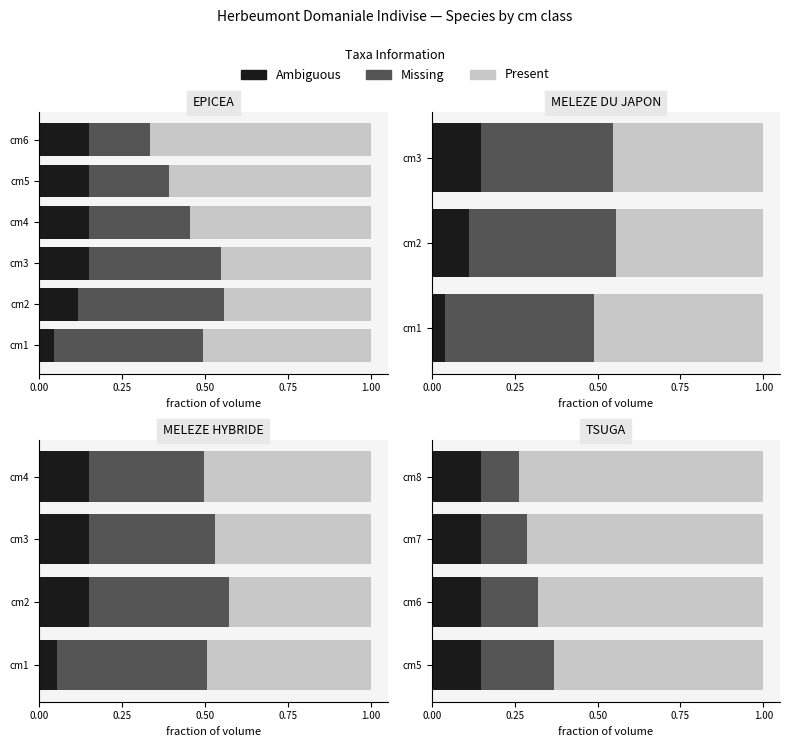

What is the difference between the maximum and minimum values in the Present series?

0.1